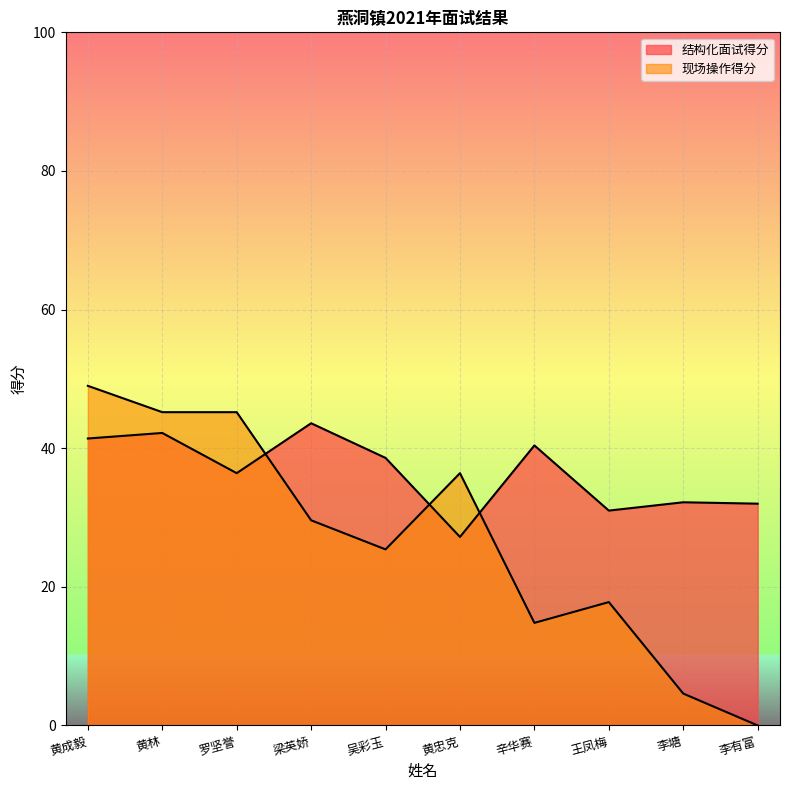

In 现场操作得分, how many points are lower than both neighbors (excluding endpoints)?

2